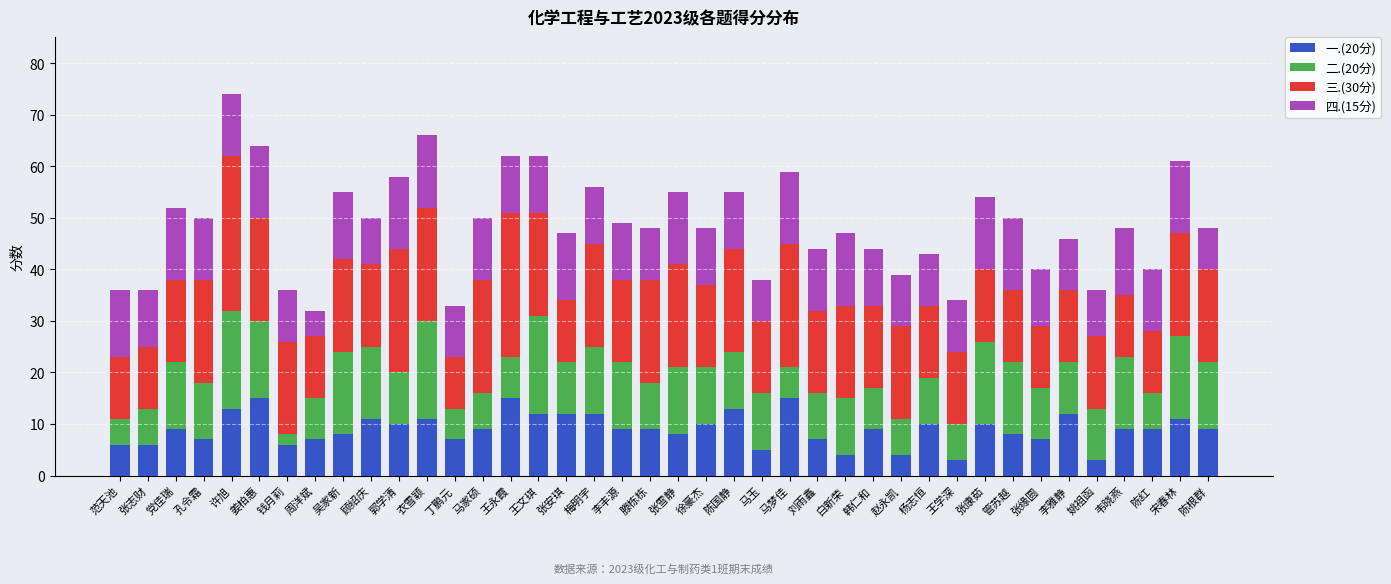

Does the chart contain stacked bars?

Yes